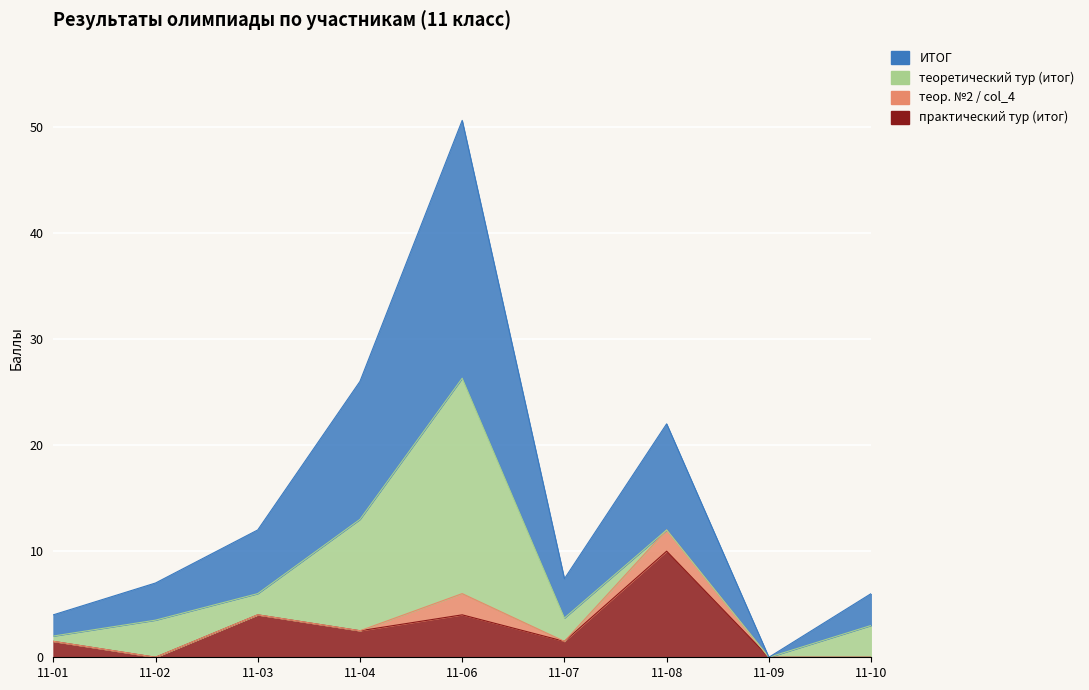

What is the difference between the second highest and minimum values in the ИТОГ series?

26.0